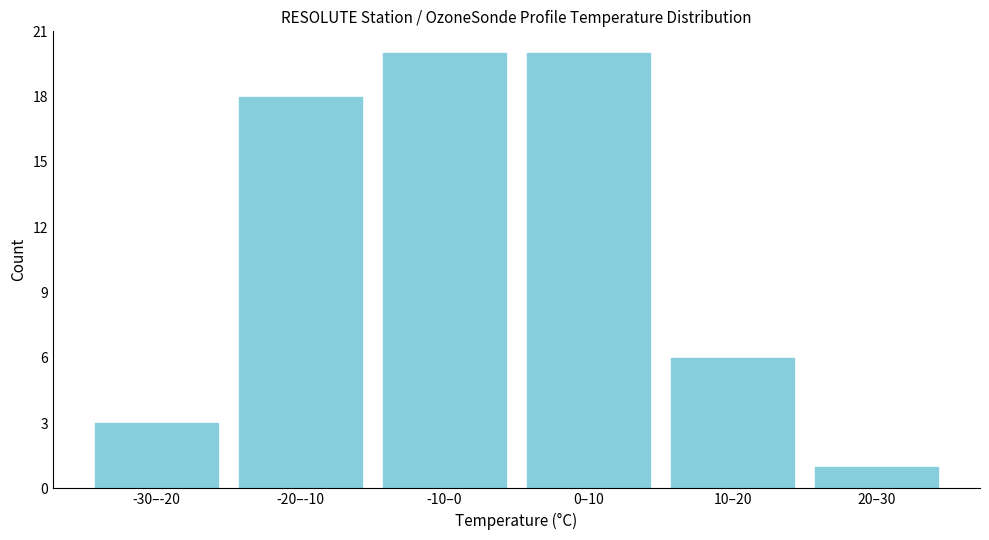

Reading left to right, transcribe all the data shown in this chart.

3	18	20	20	6	1